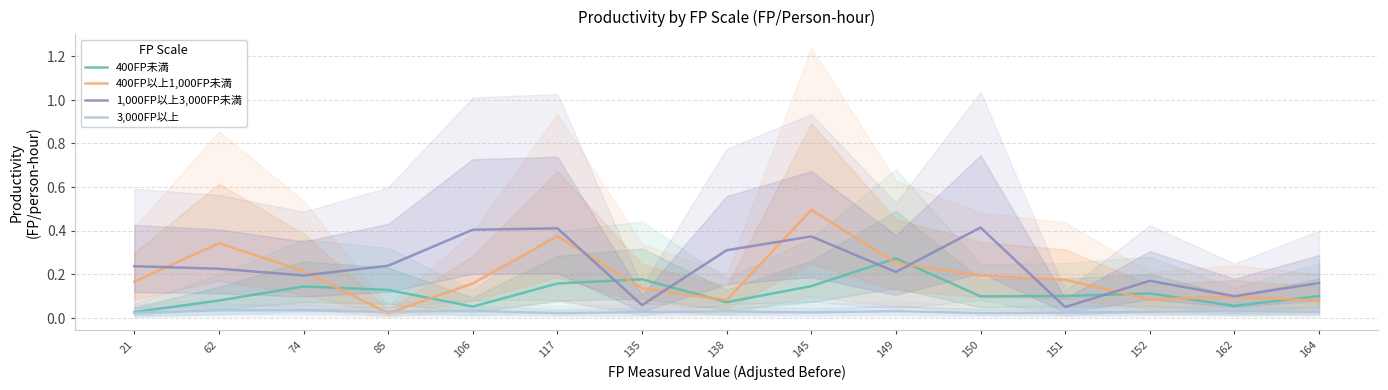

Rank the series at 151 from lowest to highest value.

3,000FP以上, 1,000FP以上3,000FP未満, 400FP未満, 400FP以上1,000FP未満